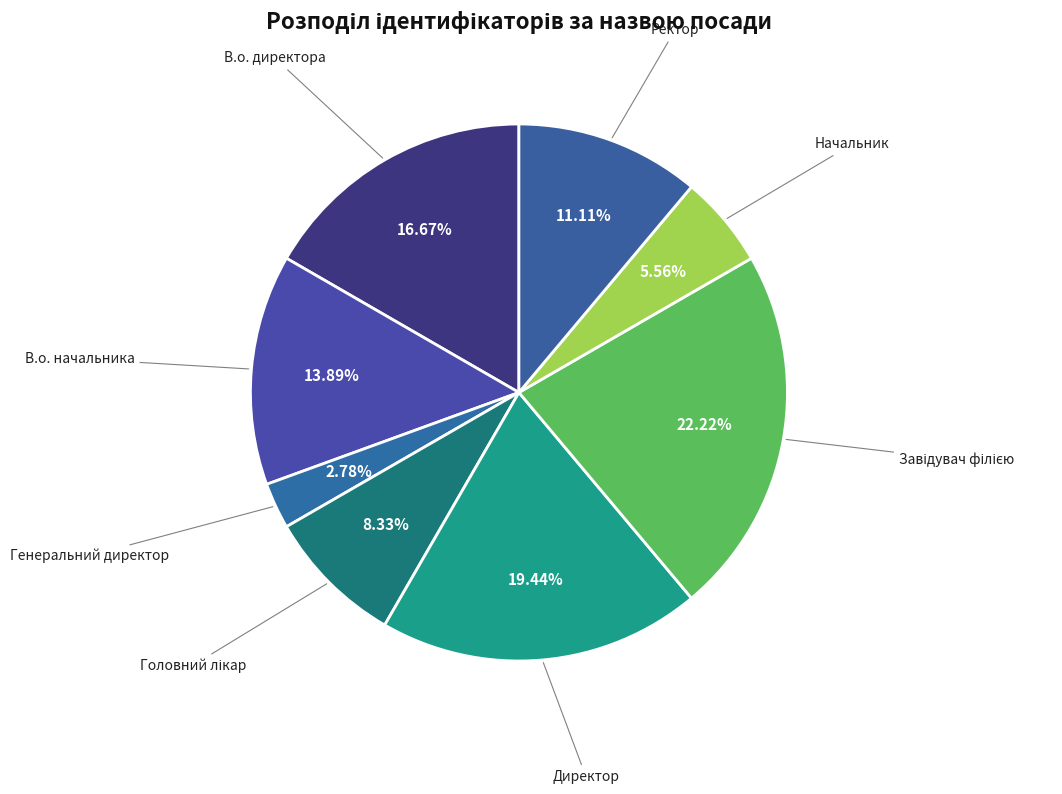

How much of the chart is everything except Генеральний директор?

97.2%